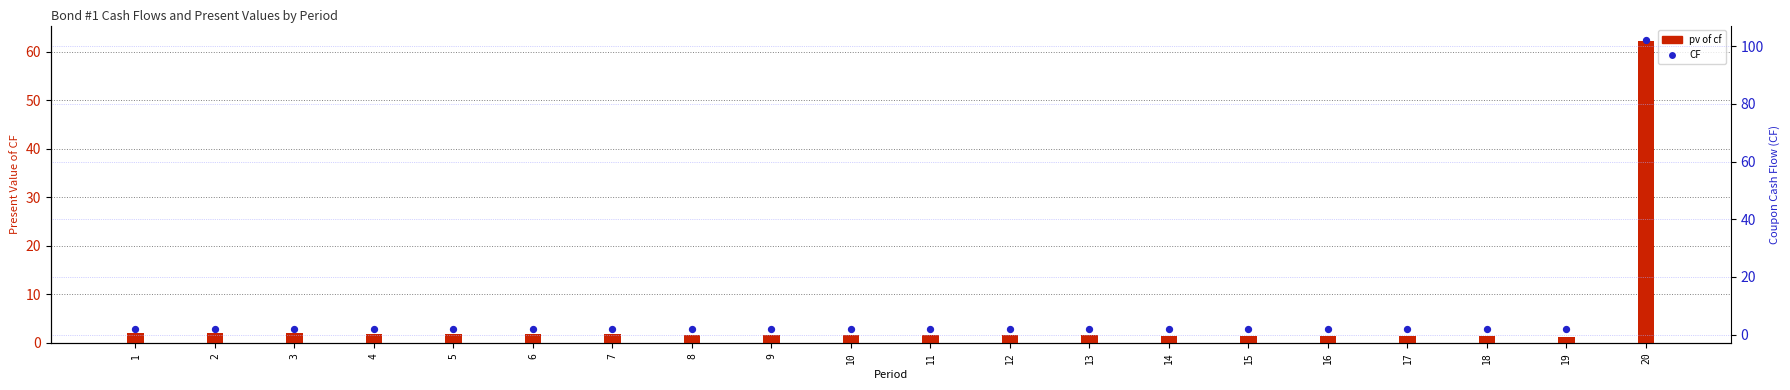

At which category is the sum across all series the highest?

20